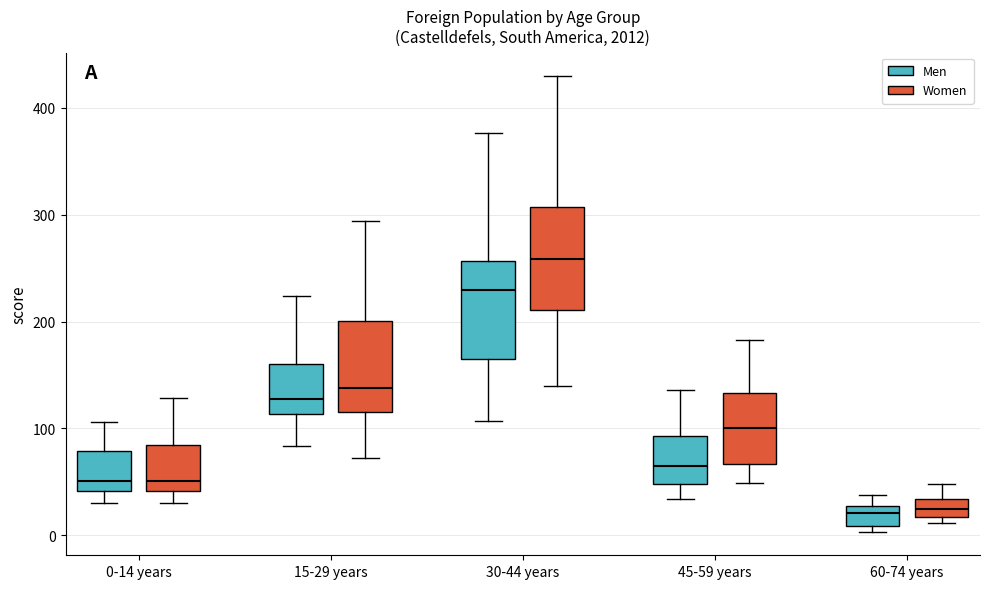

Which box has the highest median line?

30-44 years (Women)